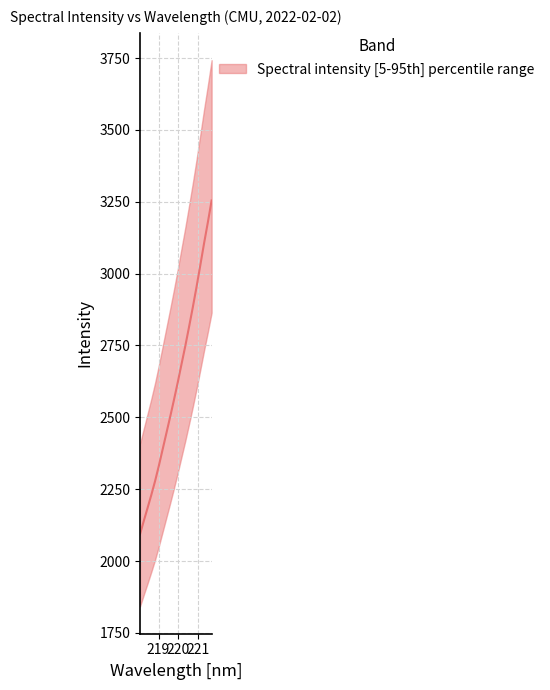

Reading left to right, extract all data points from this chart.

218.0596=2093.2	218.2508=2139.5	218.442=2184.3	218.6332=2230.0	218.8244=2278.3	219.0156=2331.5	219.2067=2388.3	219.3979=2445.0	219.589=2501.8	219.7801=2560.2	219.9712=2620.8	220.1623=2684.3	220.3533=2747.2	220.5444=2813.8	220.7354=2882.2	220.9264=2953.8	221.1174=3029.1	221.3083=3105.6	221.4993=3178.1	221.6902=3254.4